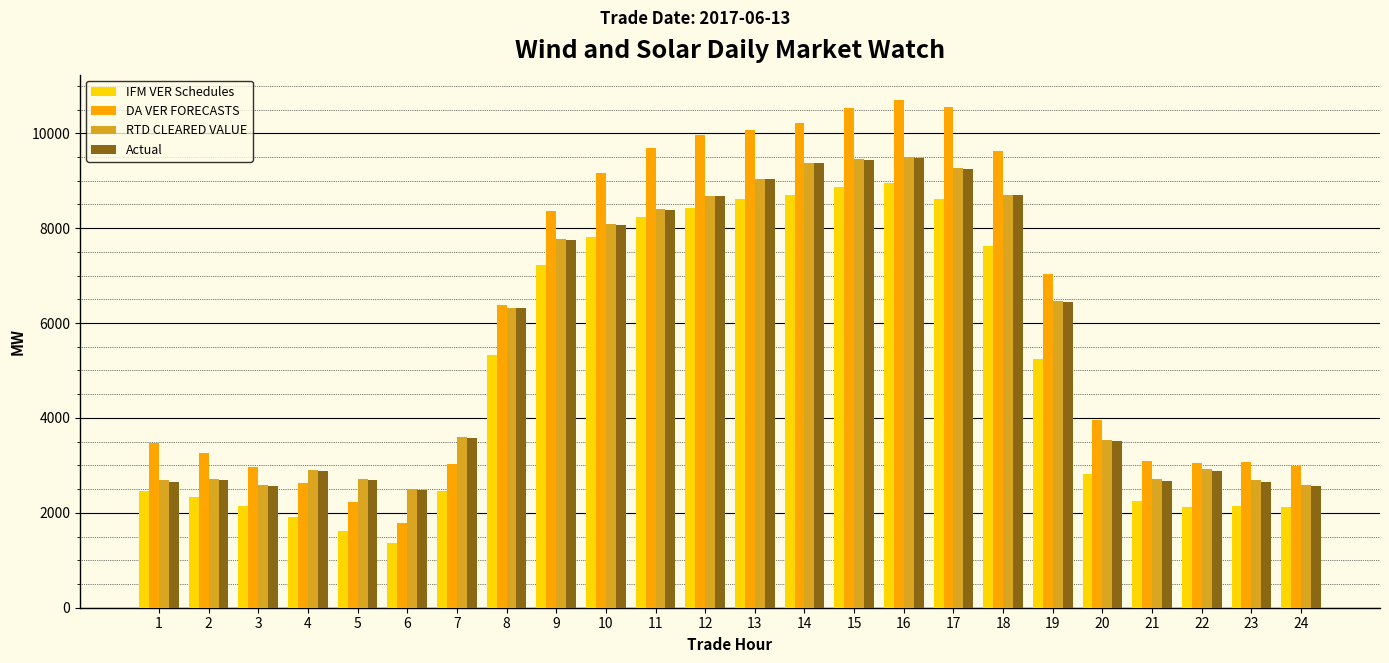

What is the average value of the Actual series?

5612.9